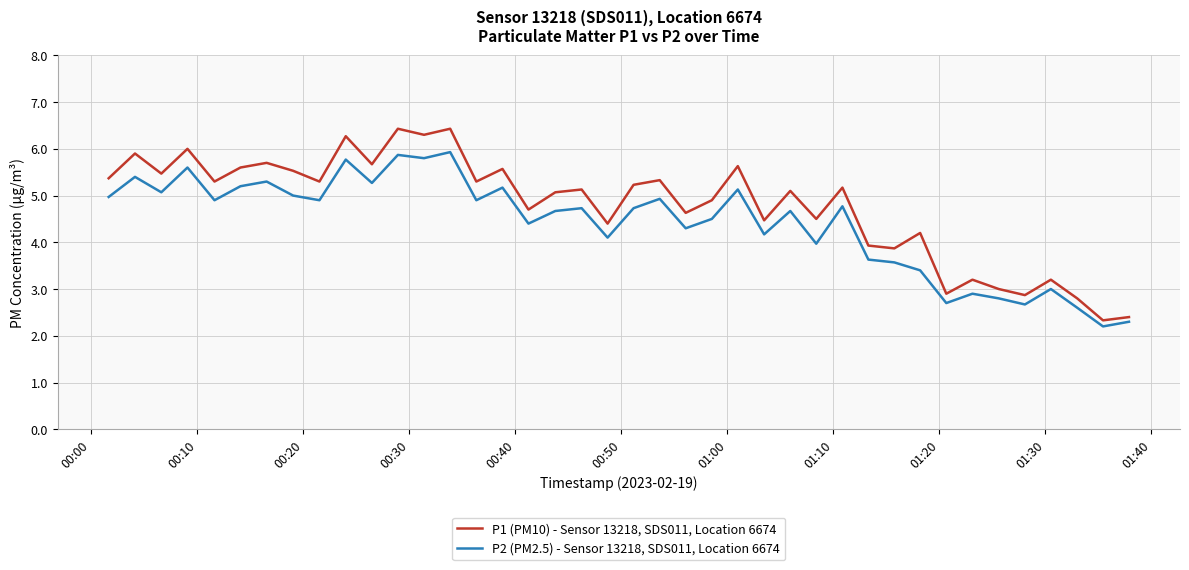

List the series in order of their peak value, lowest first.

P2 (PM2.5) - Sensor 13218, SDS011, Location 6674, P1 (PM10) - Sensor 13218, SDS011, Location 6674